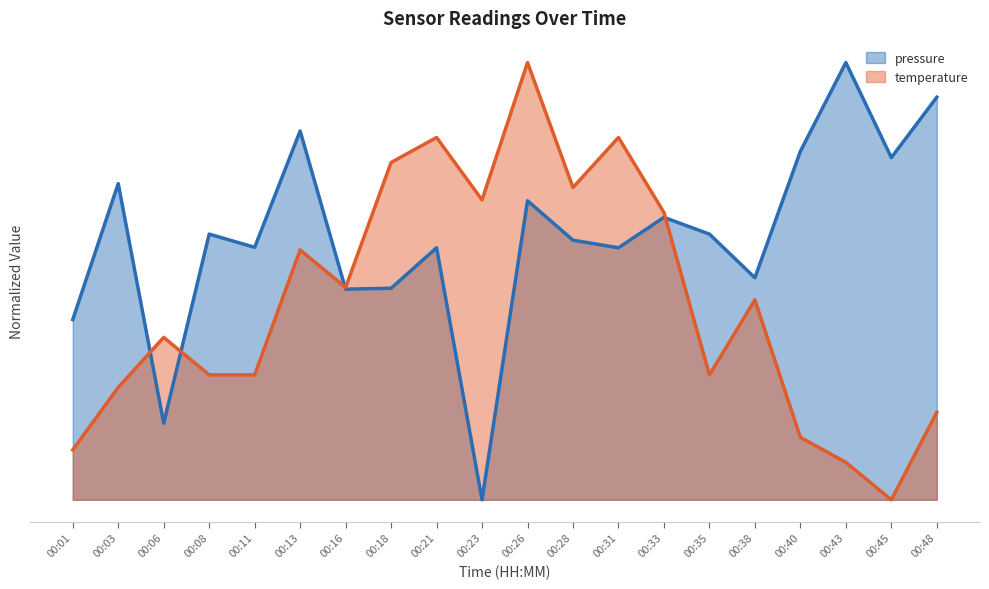

What is the greatest value displayed?

1.0